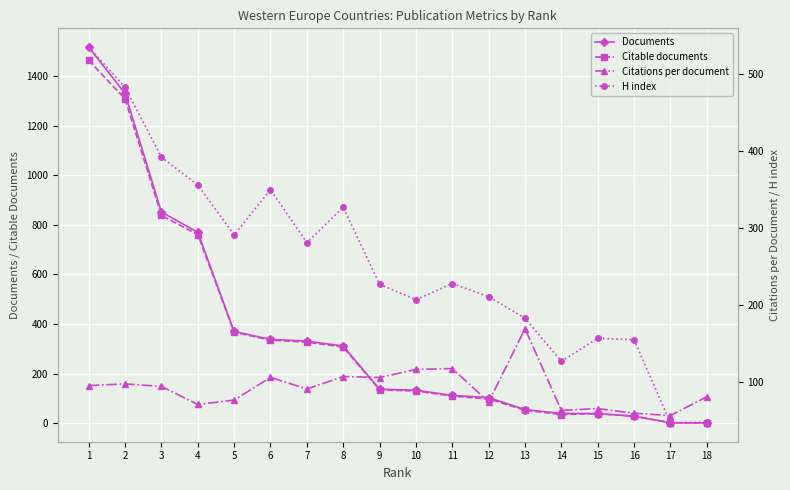

Which series has the largest total across all categories?

Documents